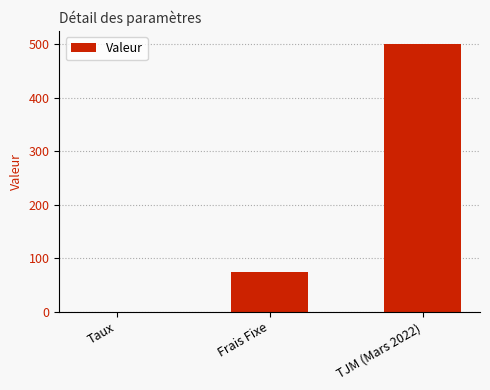

Are the bars grouped side by side (vs. stacked)?

No